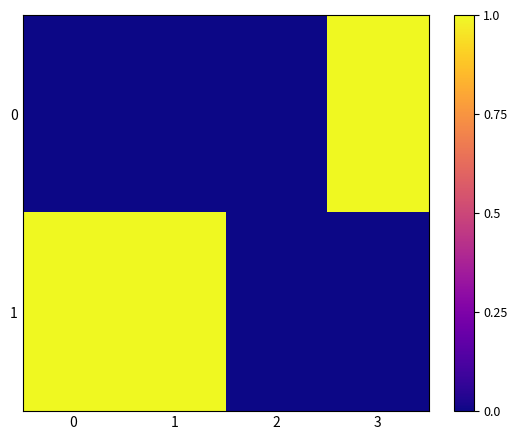

Which series has the largest total across all categories?

1